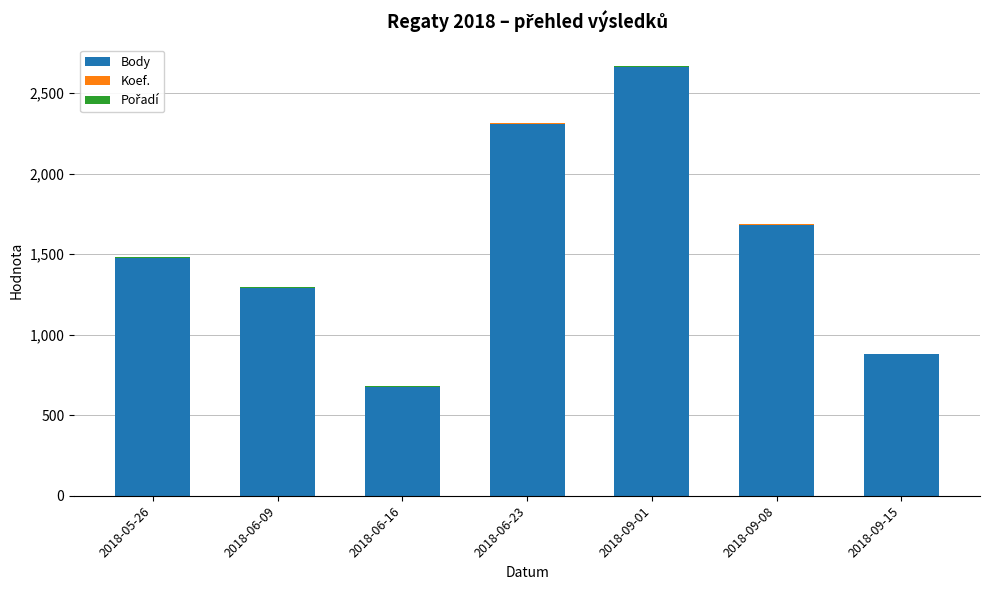

Count the number of categories in the chart.

7